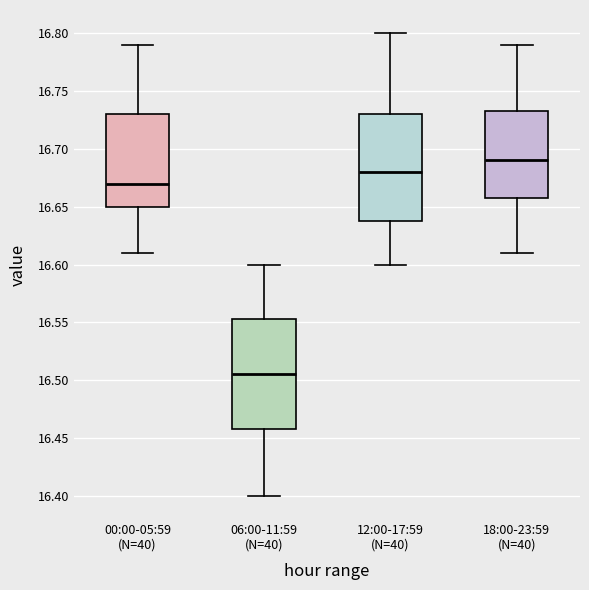

Which box has the highest median line?

18:00-23:59 (N=40)